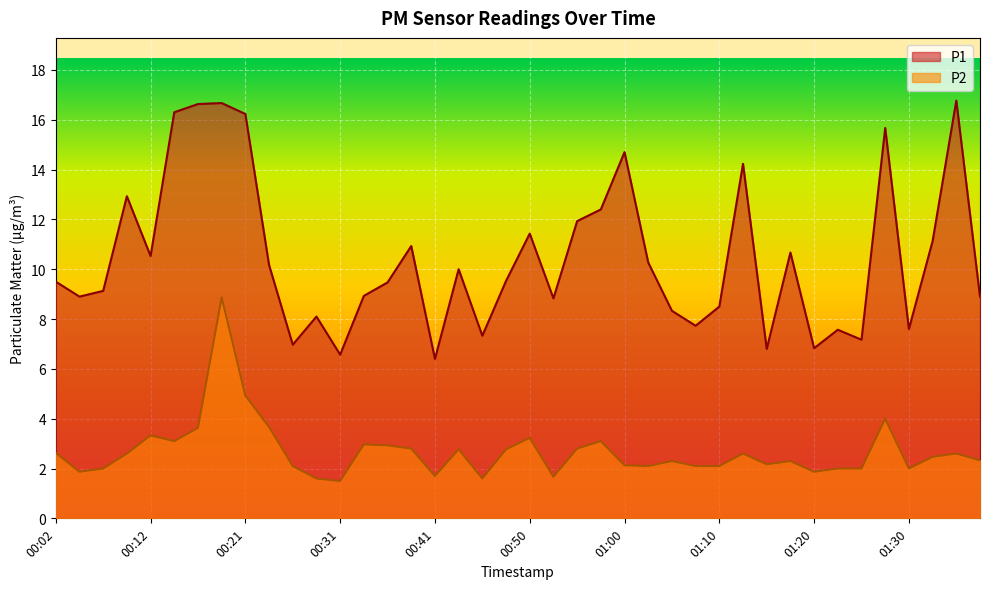

Which label corresponds to the largest value in the chart?

01:35